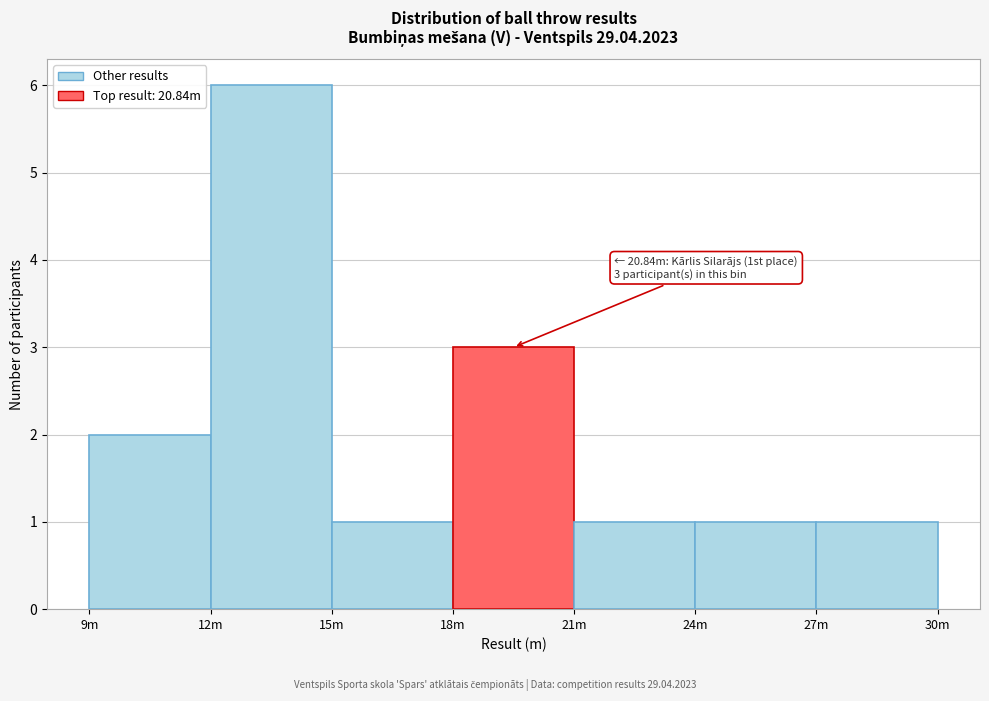

Reading right to left, what are all the values shown in this chart?

27m=1	24m=1	21m=1	18m=3	15m=1	12m=6	9m=2